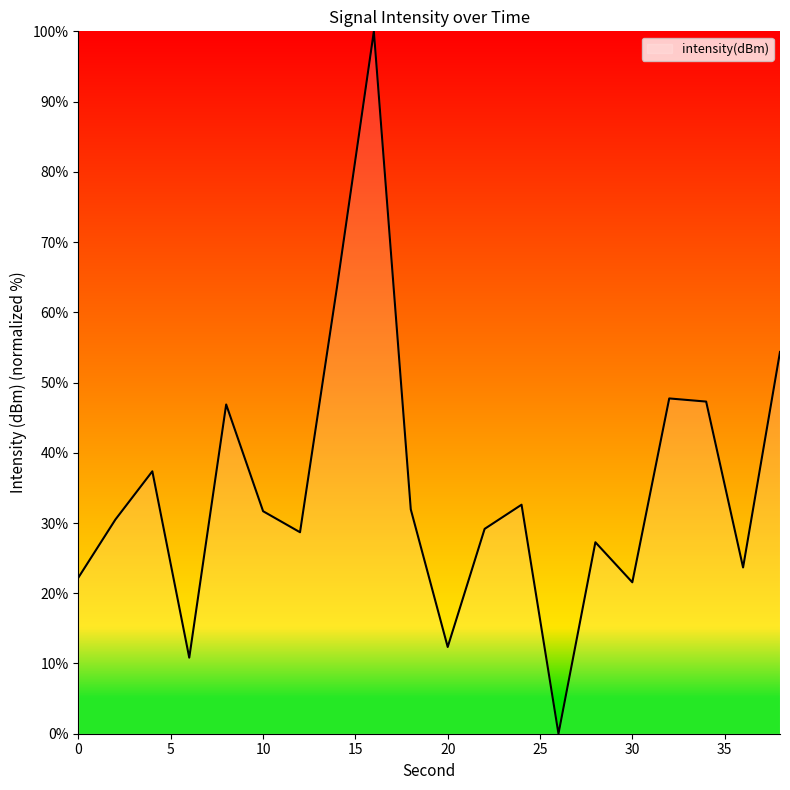

What is the greatest value displayed?

100.0